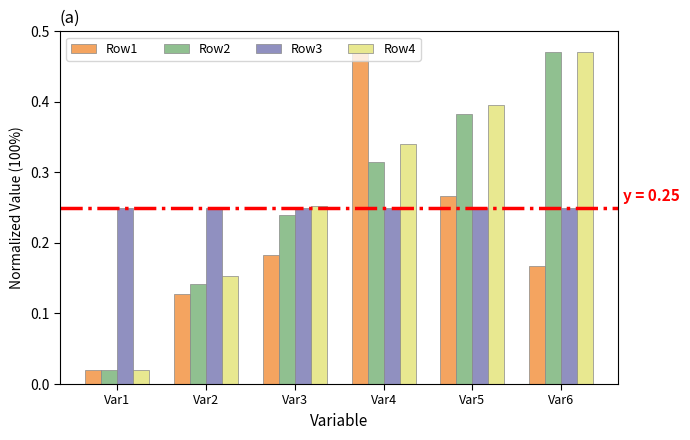

Which series changed the most between Var2 and Var4?

Row1